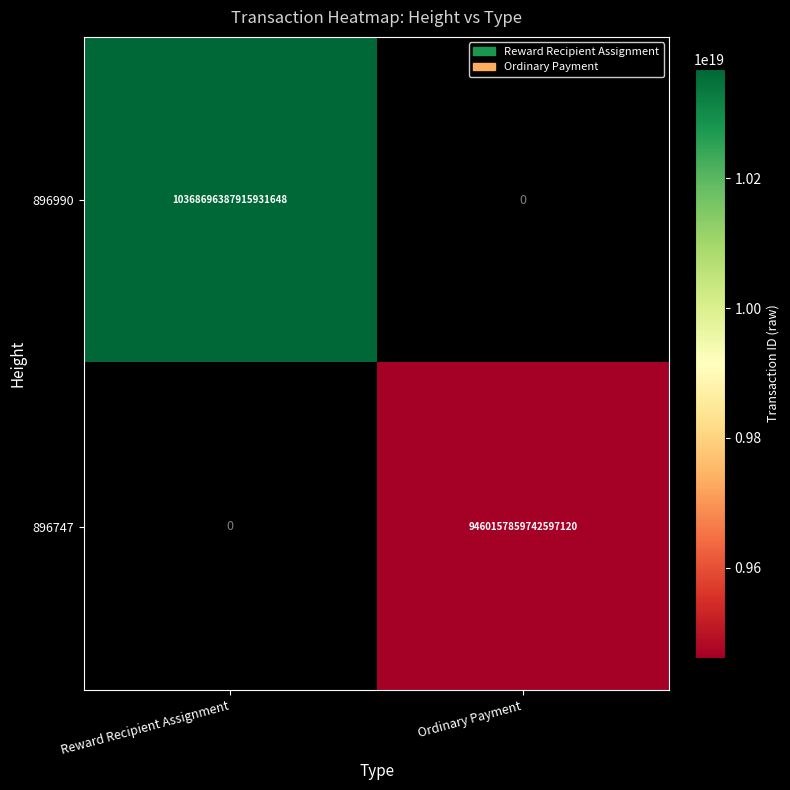

The value of 896990 at Reward Recipient Assignment is 7153469431201400832. True or false?

False